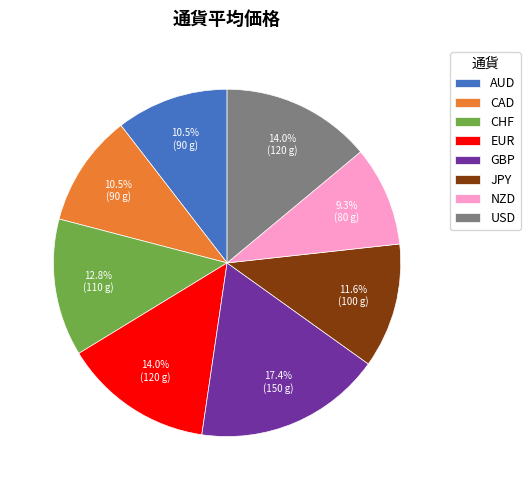

To the nearest percent, what portion does GBP represent?

17%